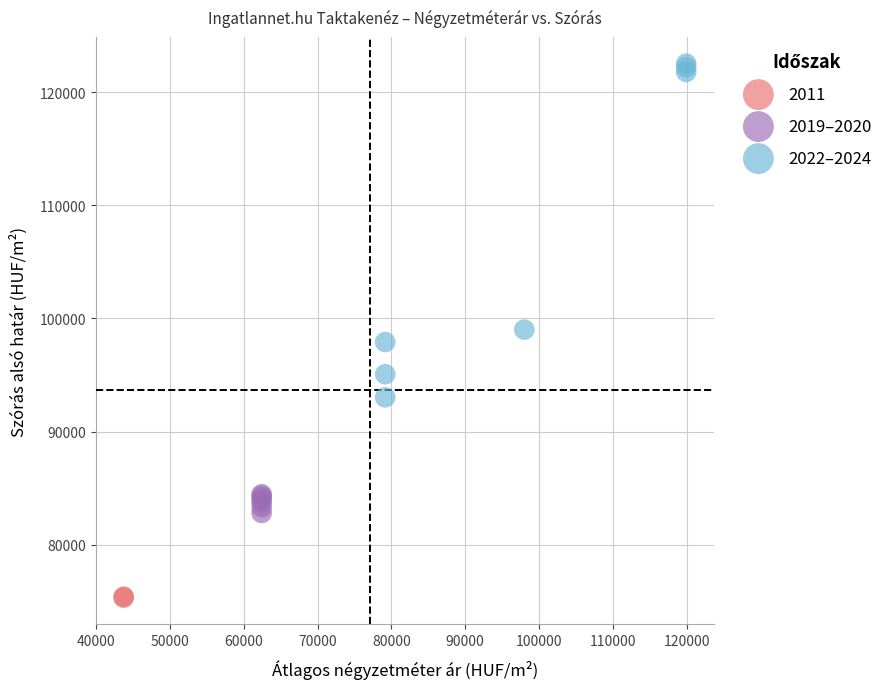

What are all the series names shown in the legend?

2011, 2019–2020, 2022–2024